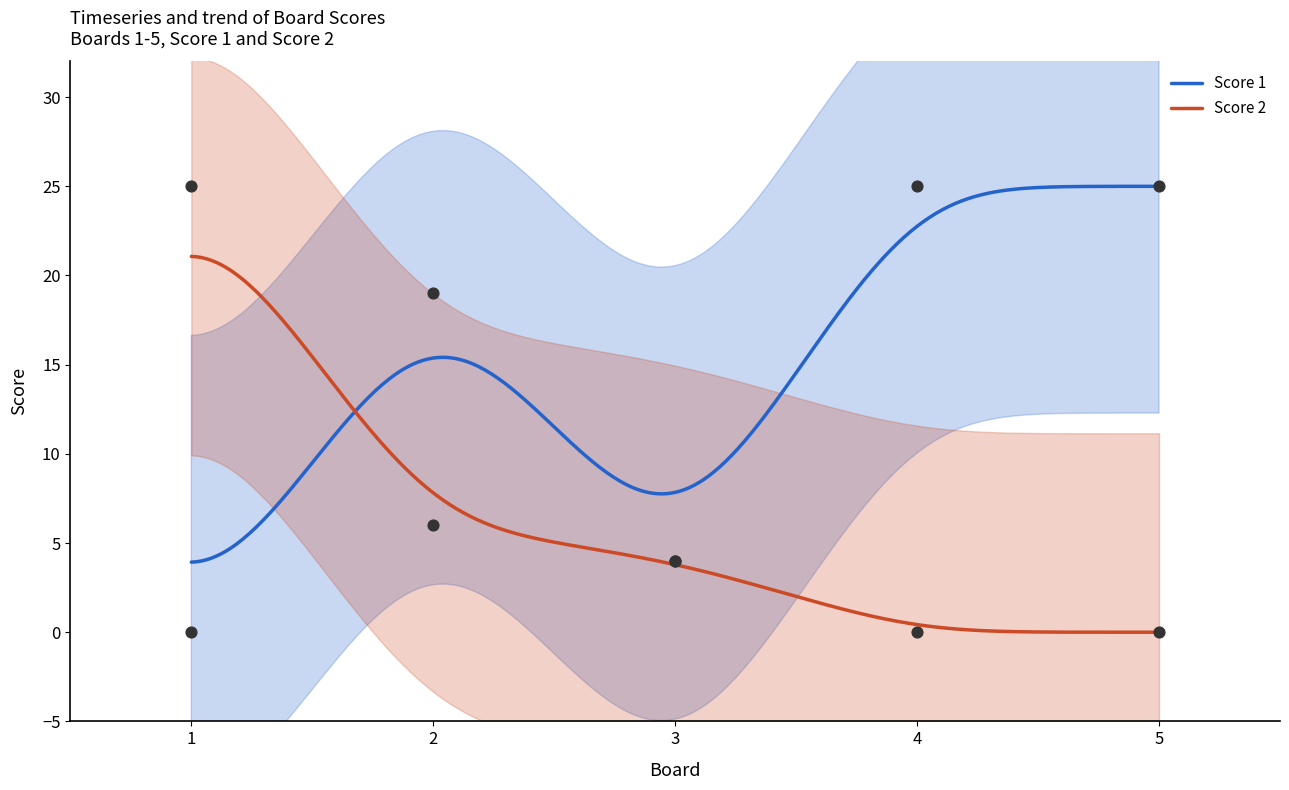

At how many categories does at least one series exceed 18?

4